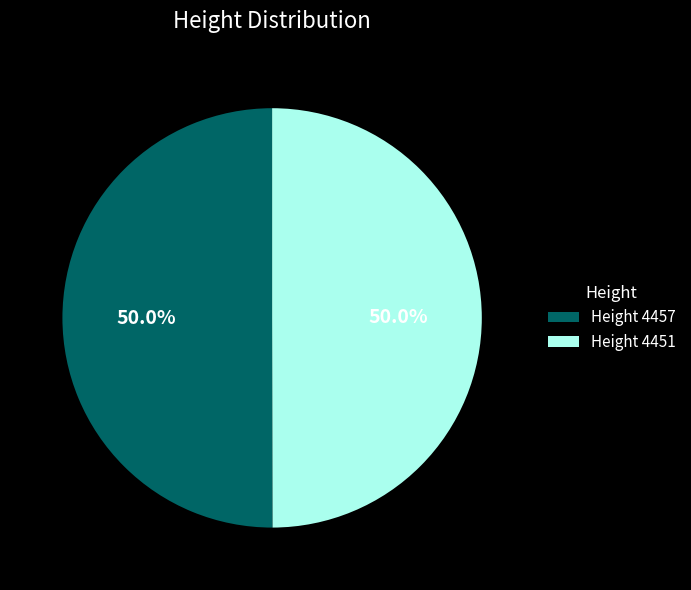

Approximately how many times larger is the value at Height 4457 compared to Height 4451?

1.0